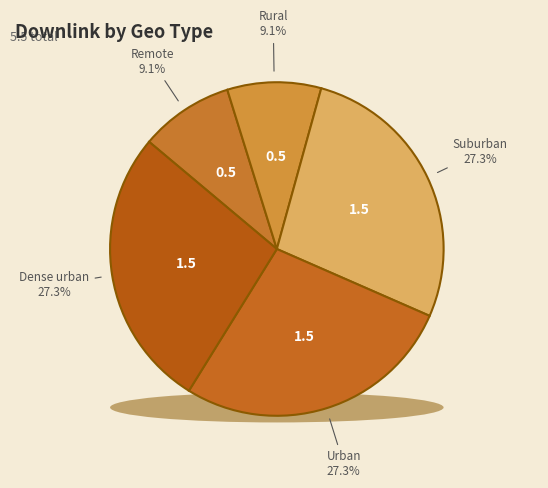

Count the number of slices in the pie.

5